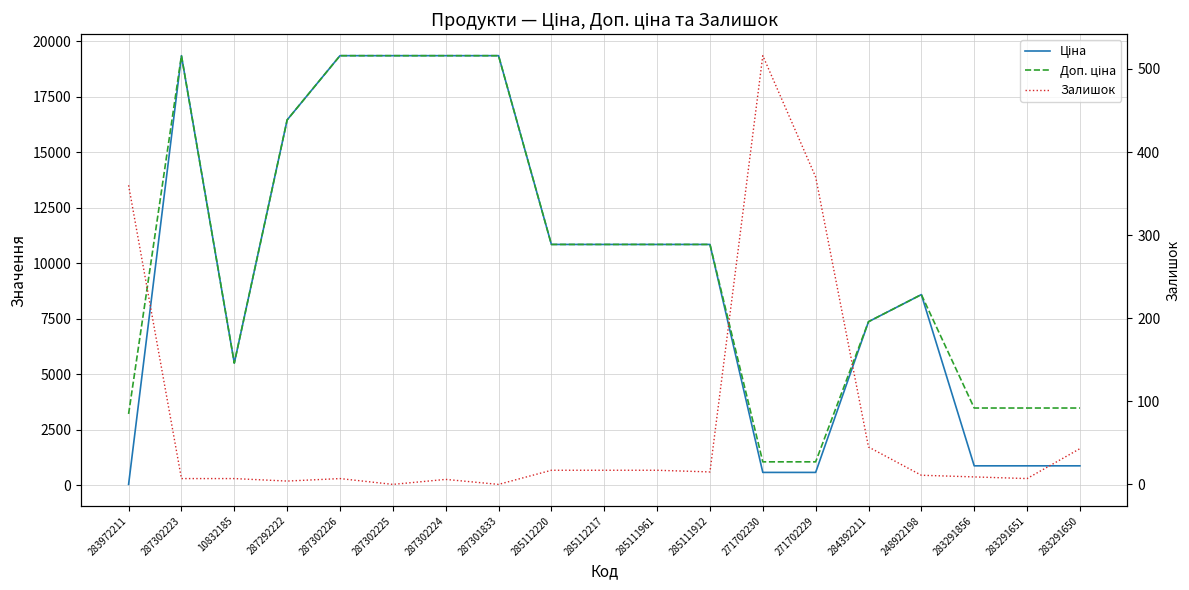

What is the difference between the highest and lowest values at 287302224?

19337.1